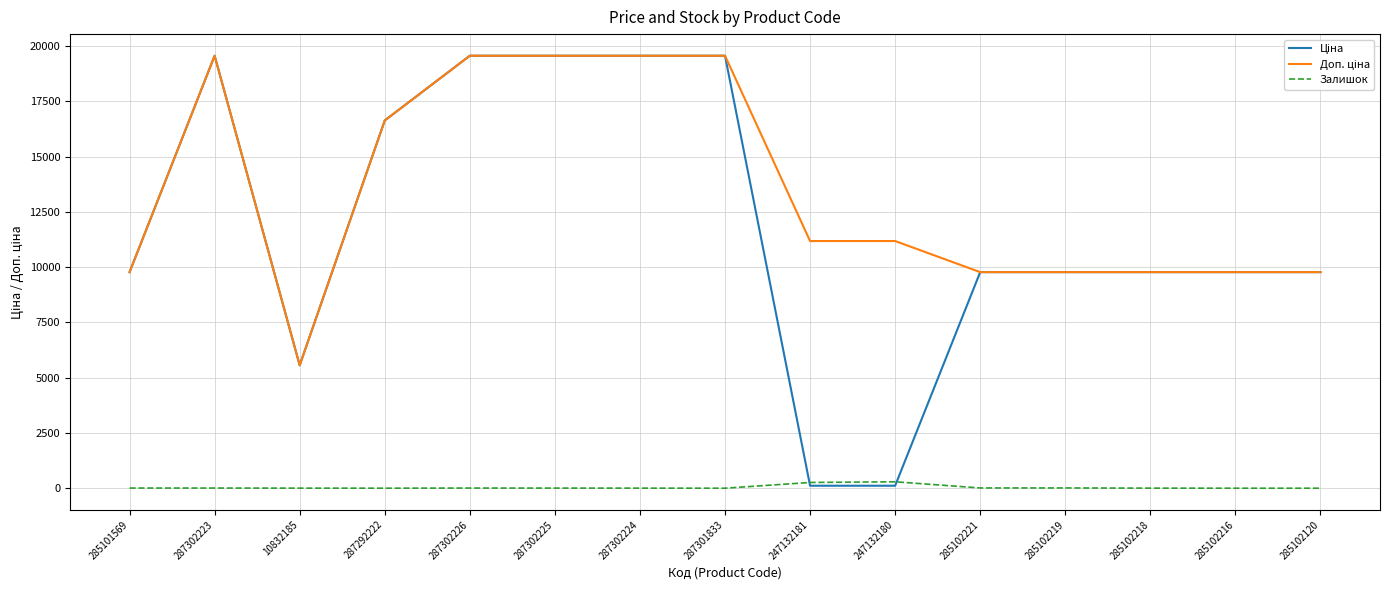

True or false: Залишок has a value of 0.0 at 285102216.

True